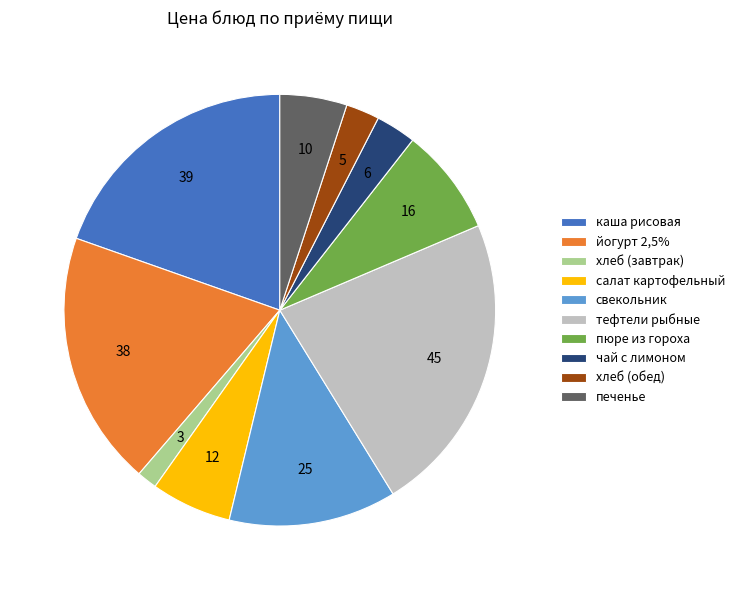

The хлеб (обед) slice represents 15% of the pie. True or false?

False